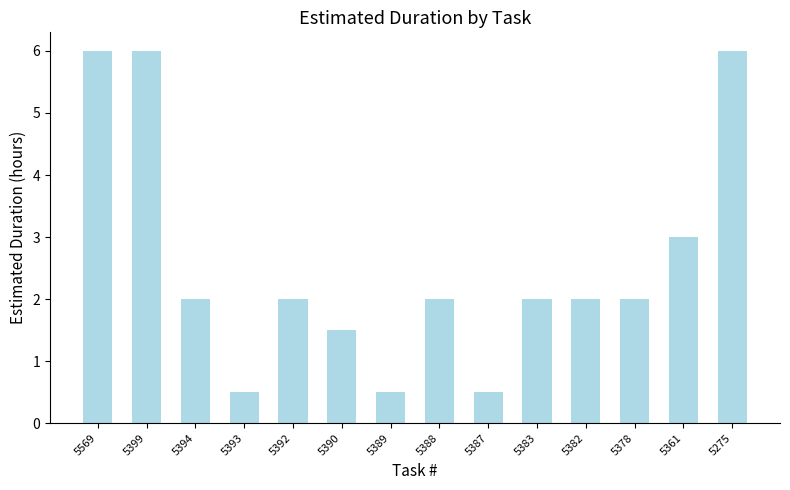

Is it true that the value at 5399 is 2.0?

False